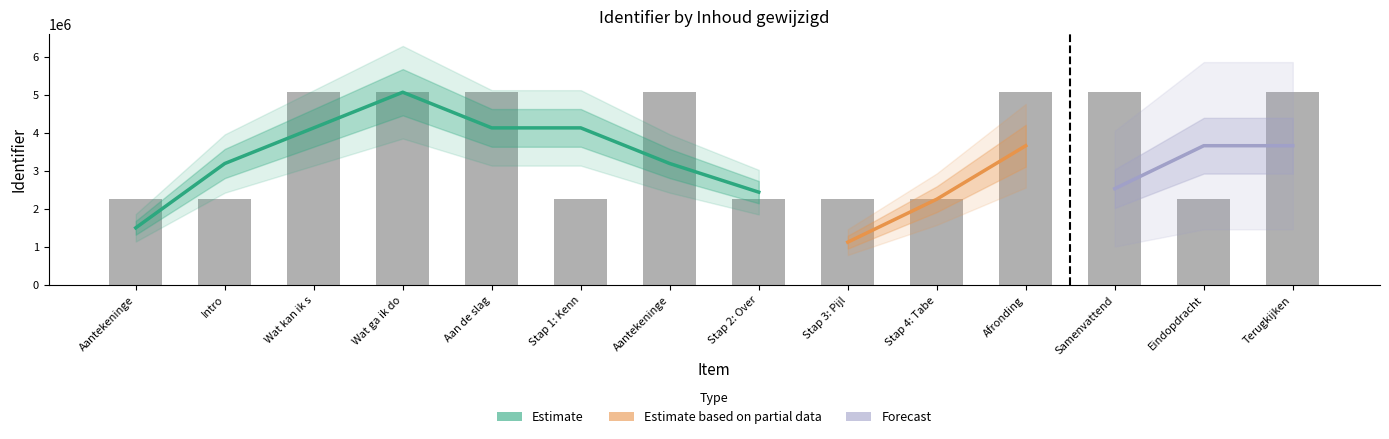

What is the sum of all values?

51339452